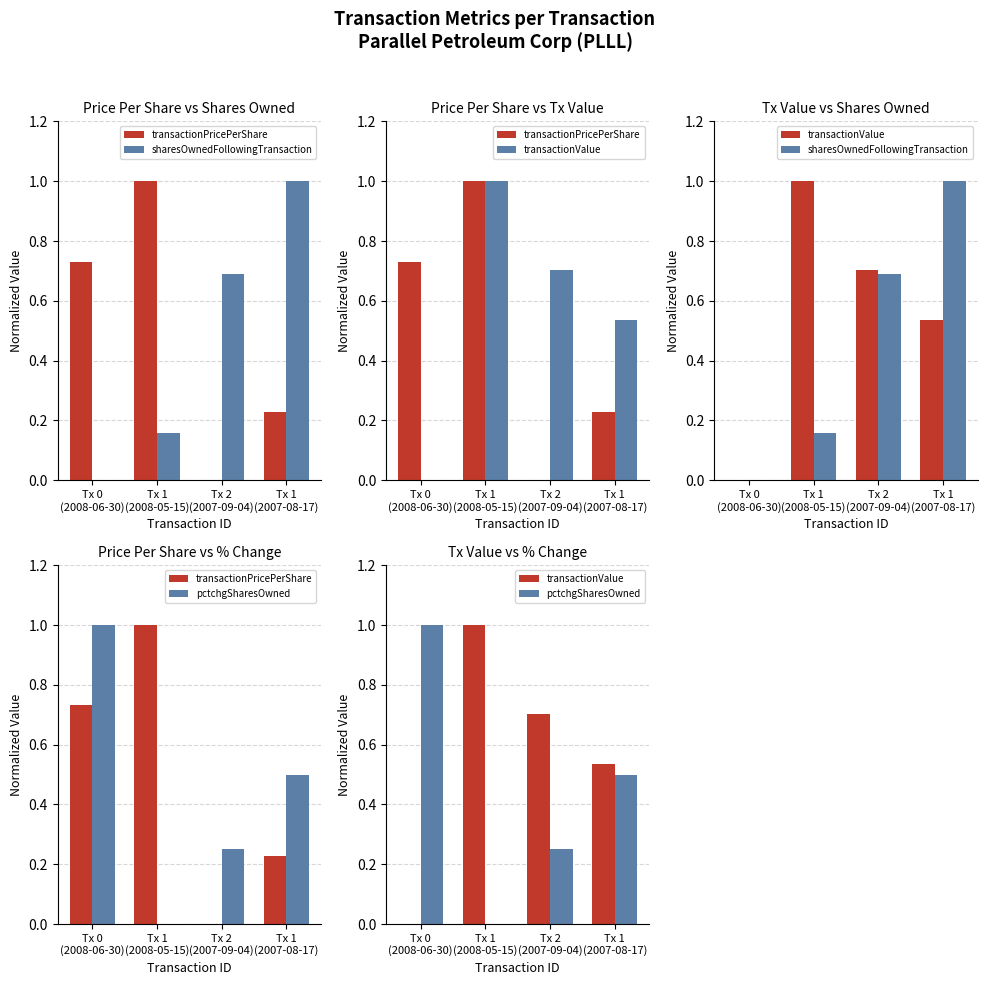

How many values in pctchgSharesOwned are above zero?

3